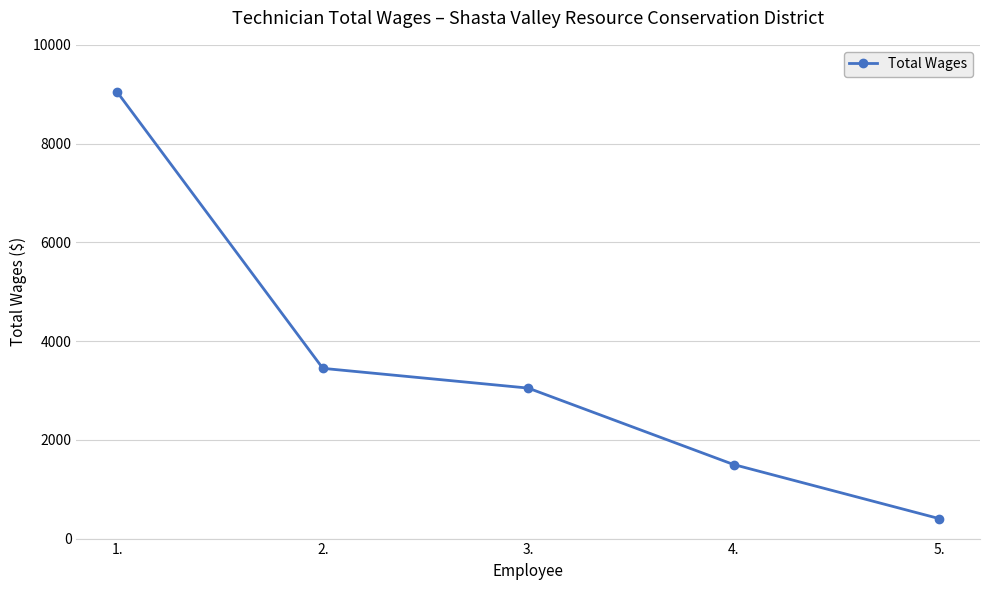

What is the label of the 3rd point from the right?

3.